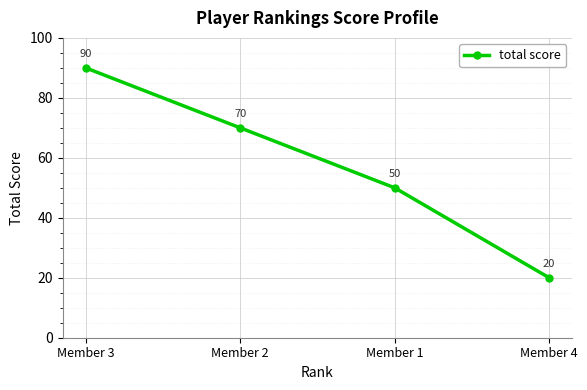

How many categories are shown in the chart?

4